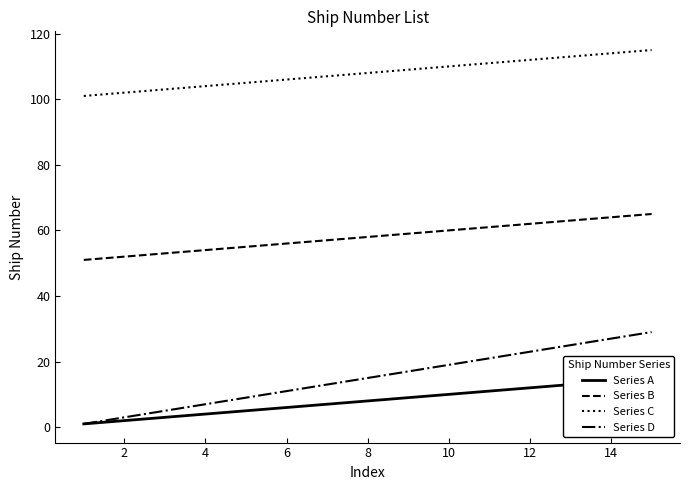

True or false: Series B and Series D intersect in this chart.

False